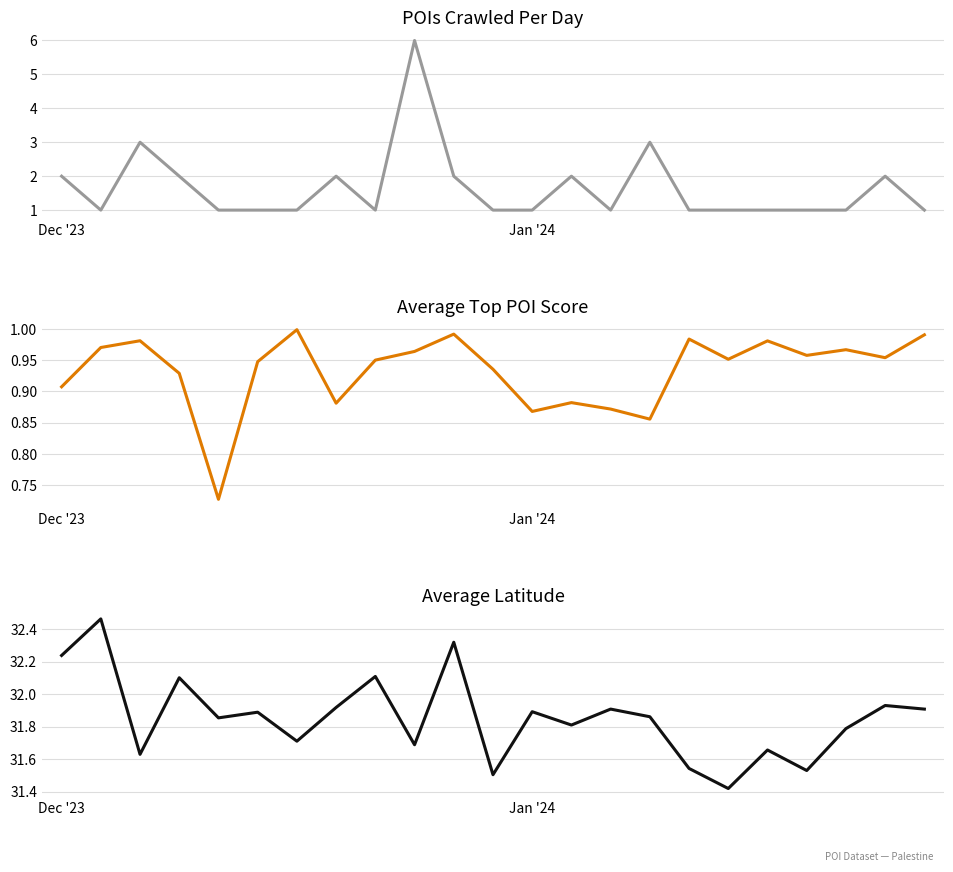

How many lines are shown in the chart?

3